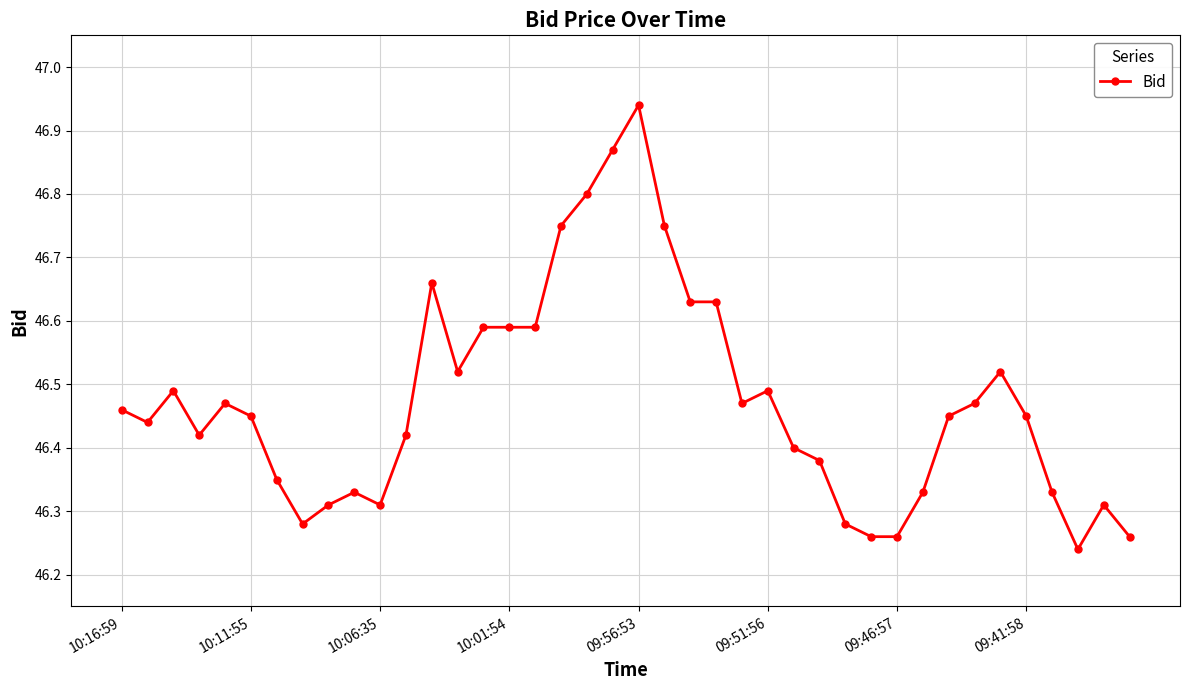

What is the sum of all values?

1859.0